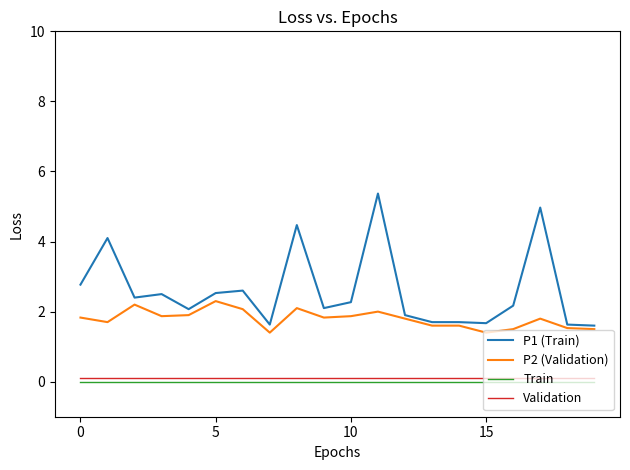

What are all the series names shown in the legend?

P1 (Train), P2 (Validation), Train, Validation